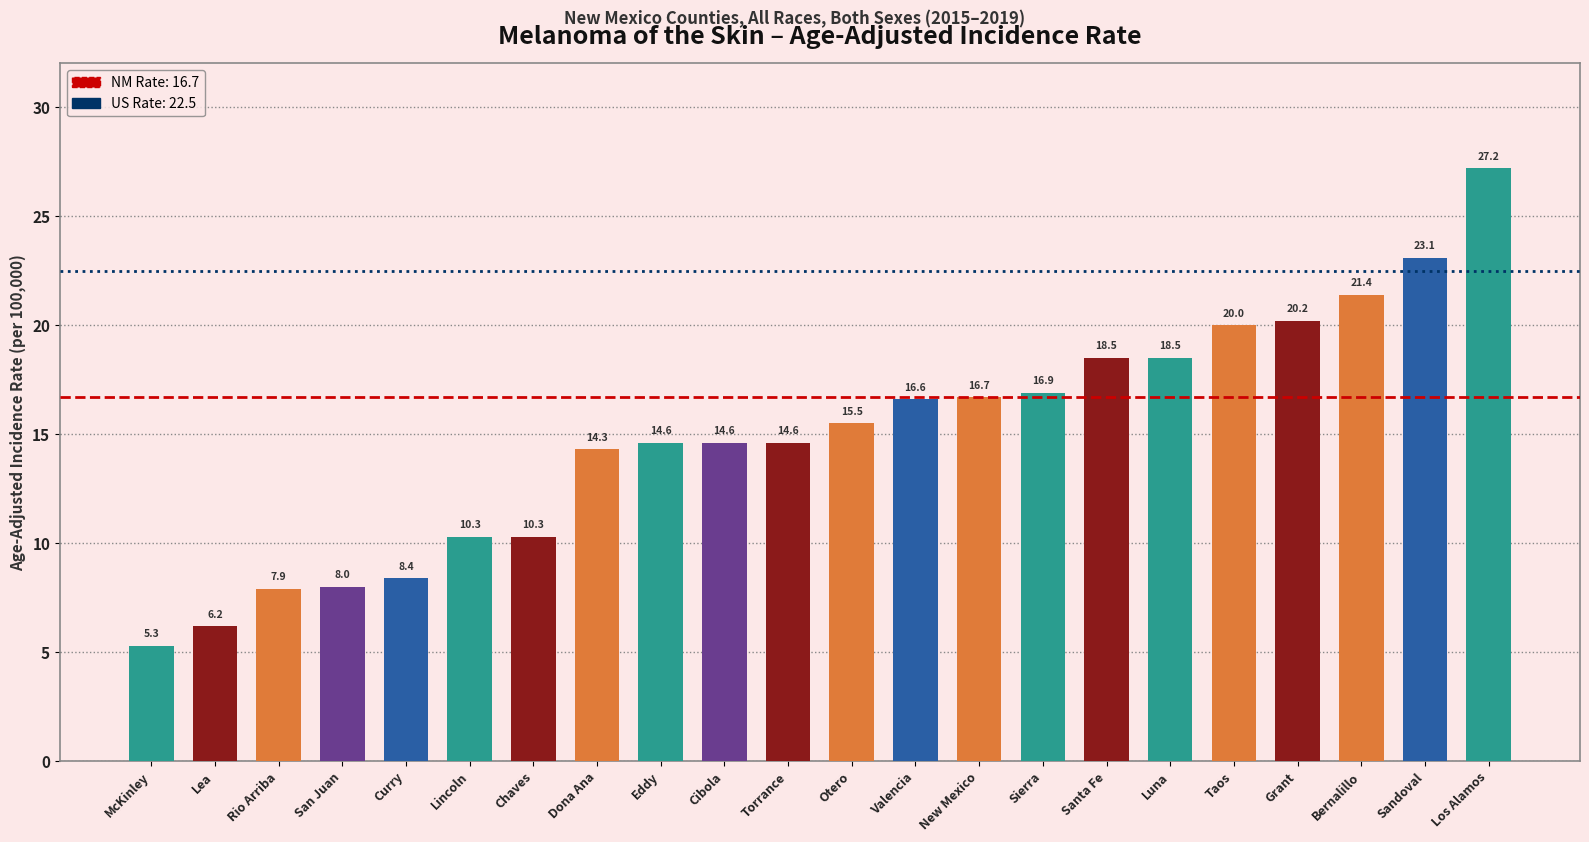

The value at Lincoln is 3.4. True or false?

False